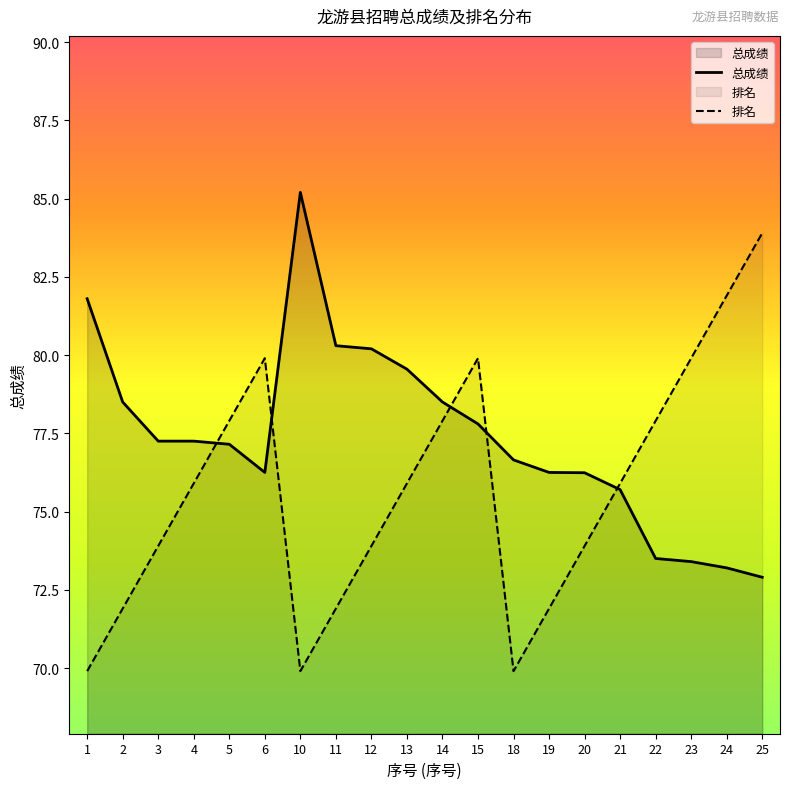

At which label does 排名 reach its minimum?

1